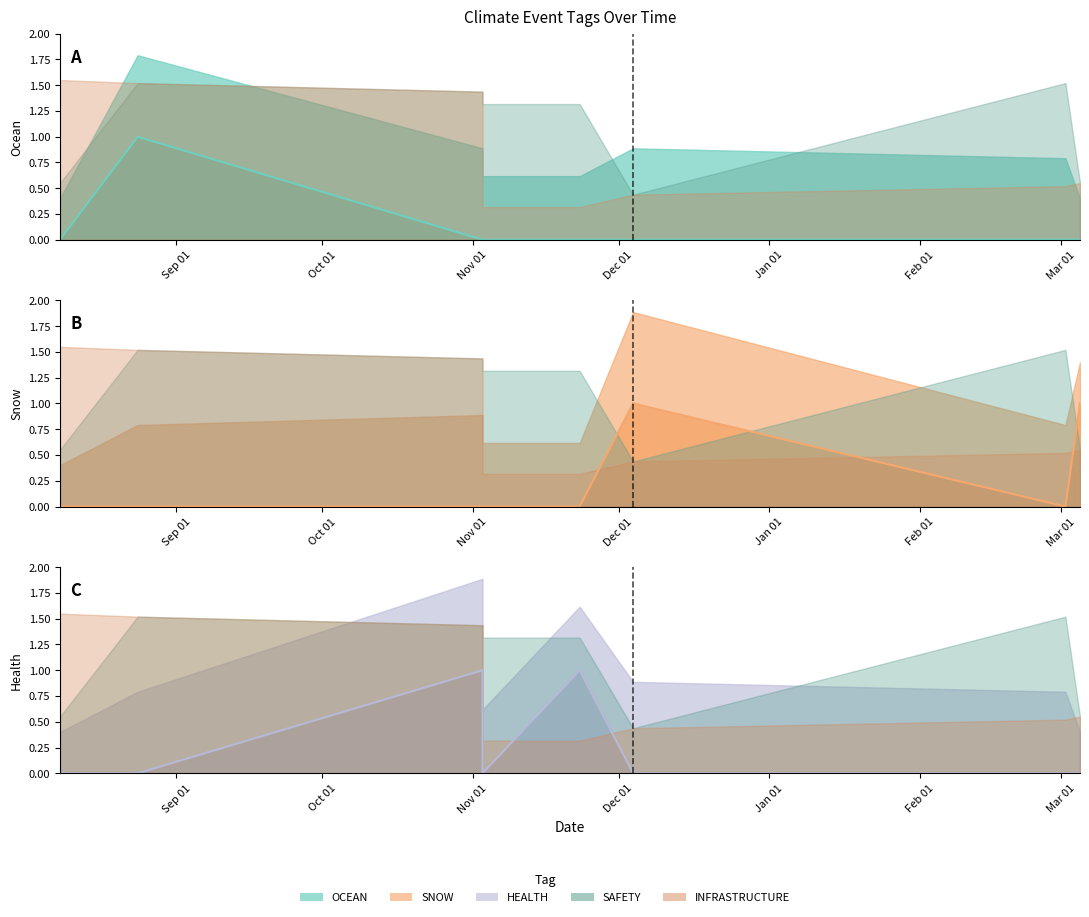

True or false: OCEAN has a value of 1 at 2023-08-24.

False